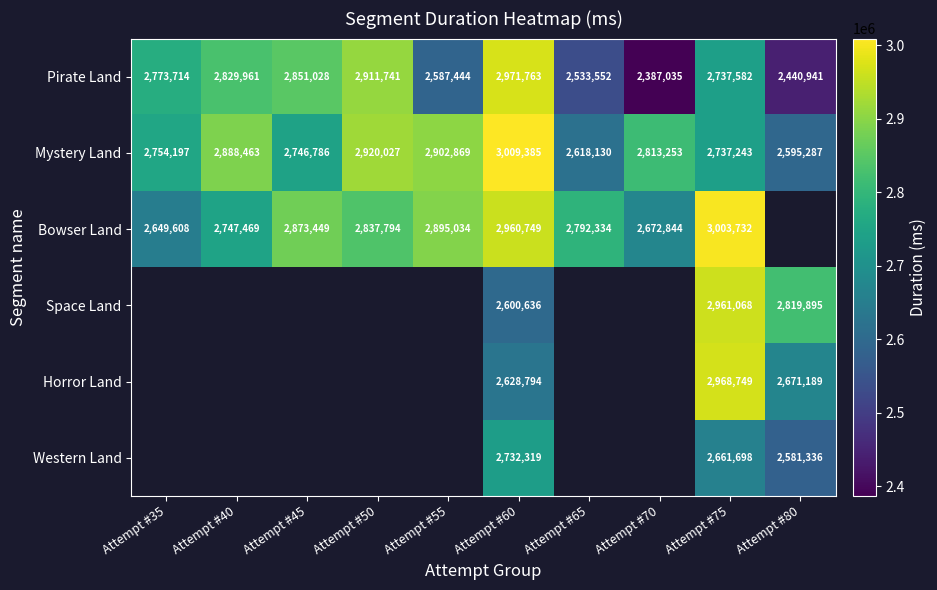

Rank the categories by Pirate Land value from highest to lowest.

Attempt #60, Attempt #50, Attempt #45, Attempt #40, Attempt #35, Attempt #75, Attempt #55, Attempt #65, Attempt #80, Attempt #70